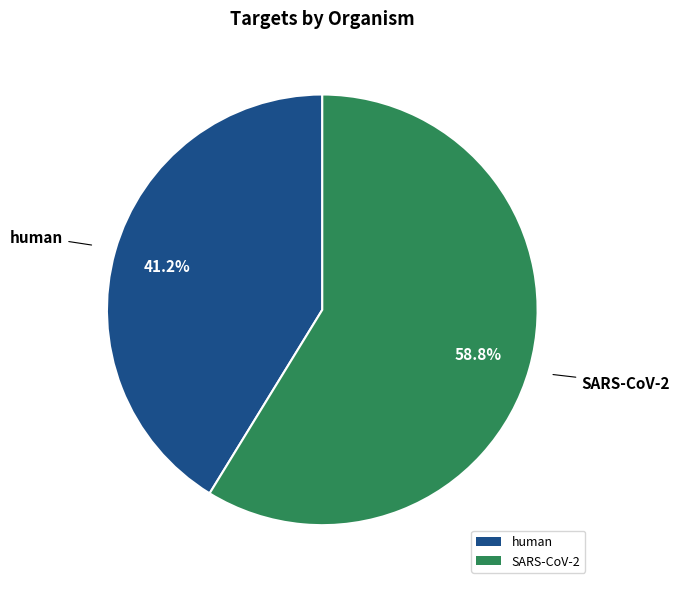

True or false: human accounts for 33% of the total.

False